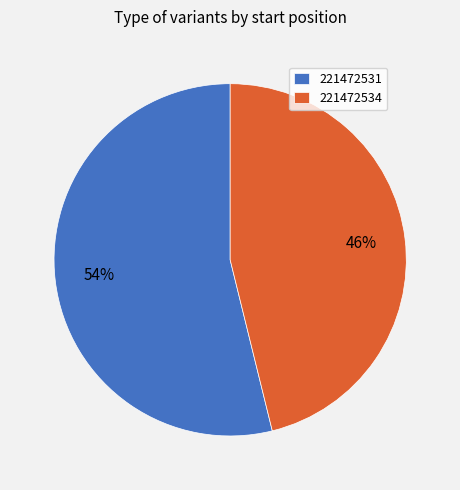

Rank the categories by value from highest to lowest.

221472531, 221472534